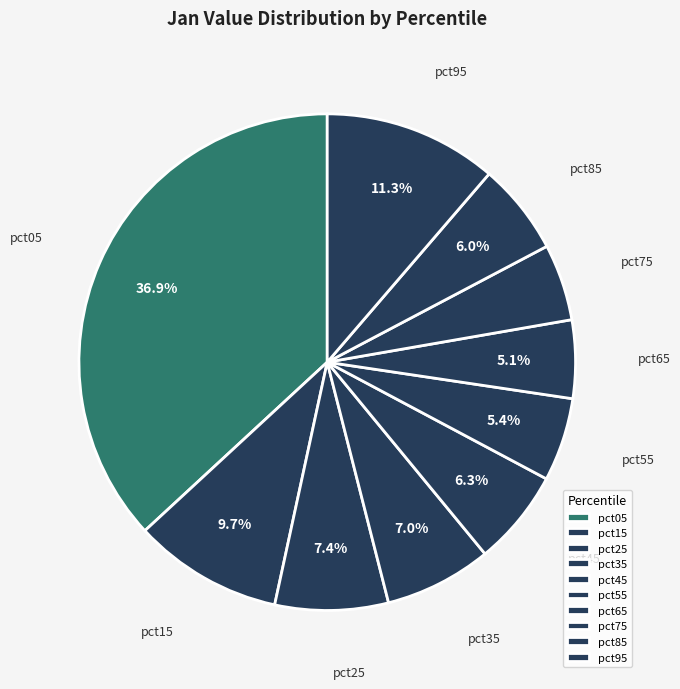

What is the largest slice in the pie chart?

pct05